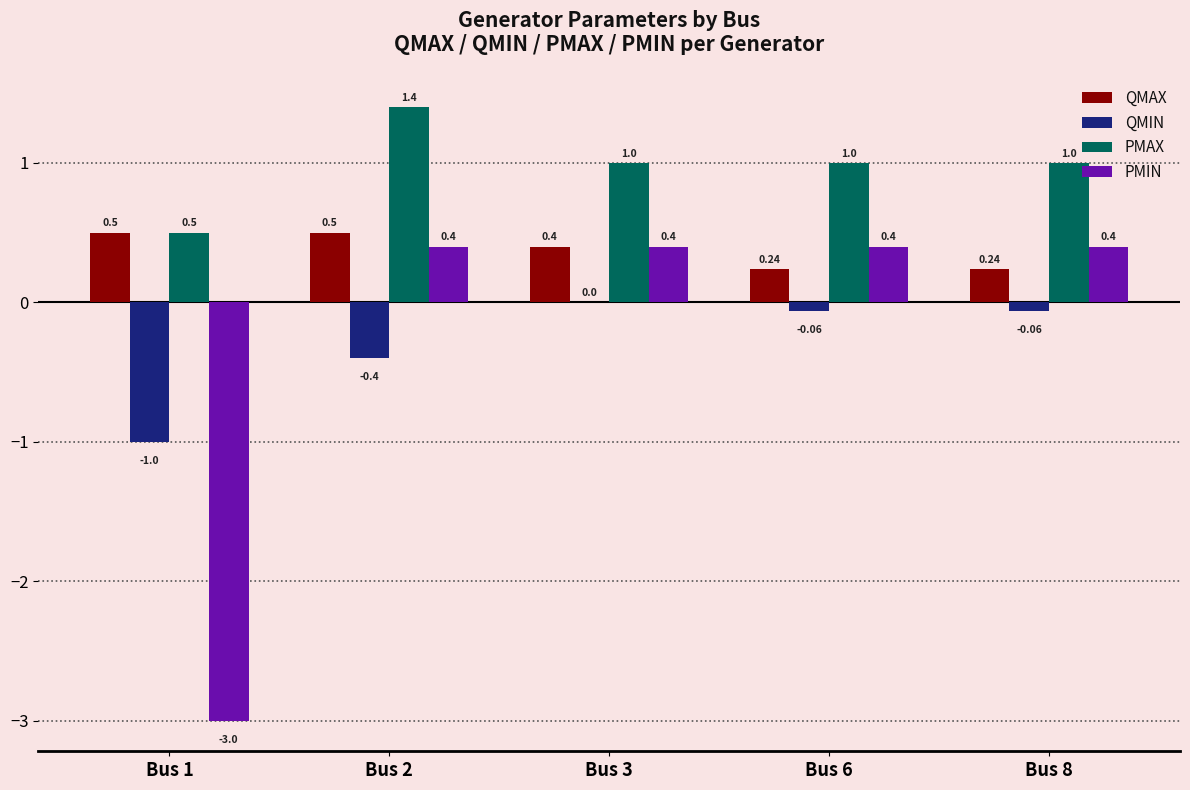

What is the greatest value displayed?

1.4